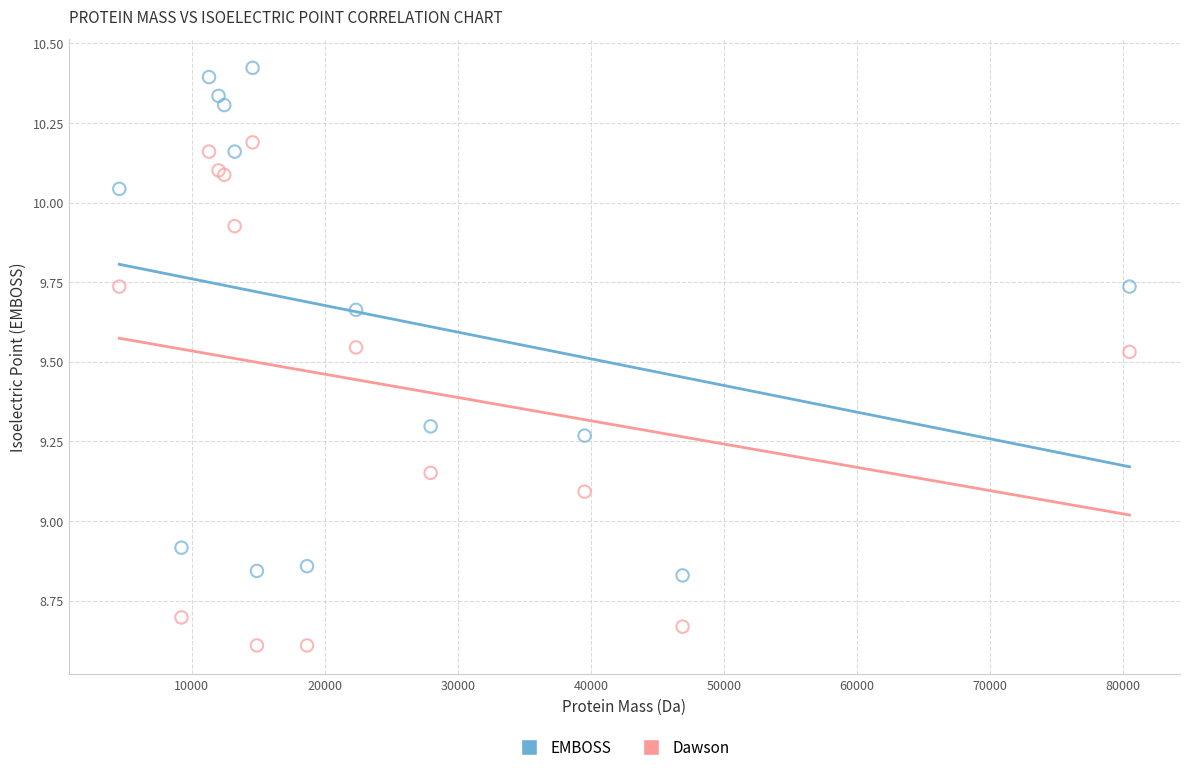

Which series contains the lowest Y value?

Dawson